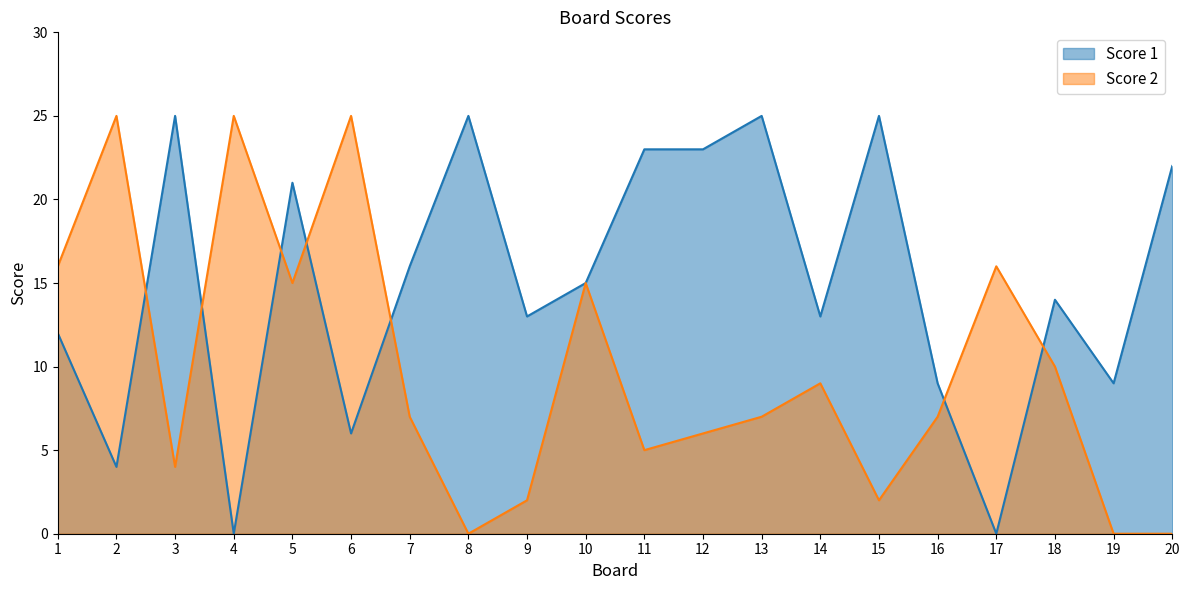

At which category is the sum across all series the highest?

5